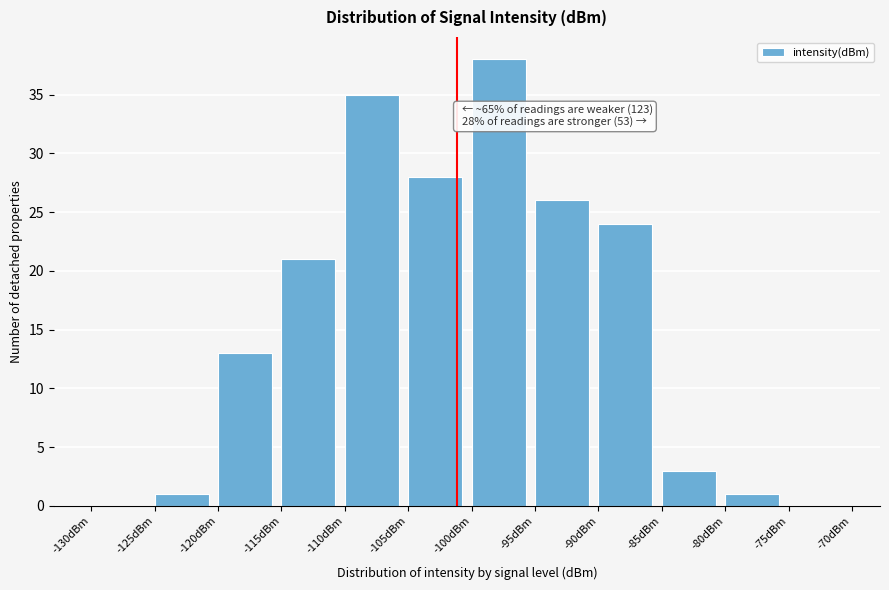

Which range on the x-axis has the tallest bar?

-100 to -95